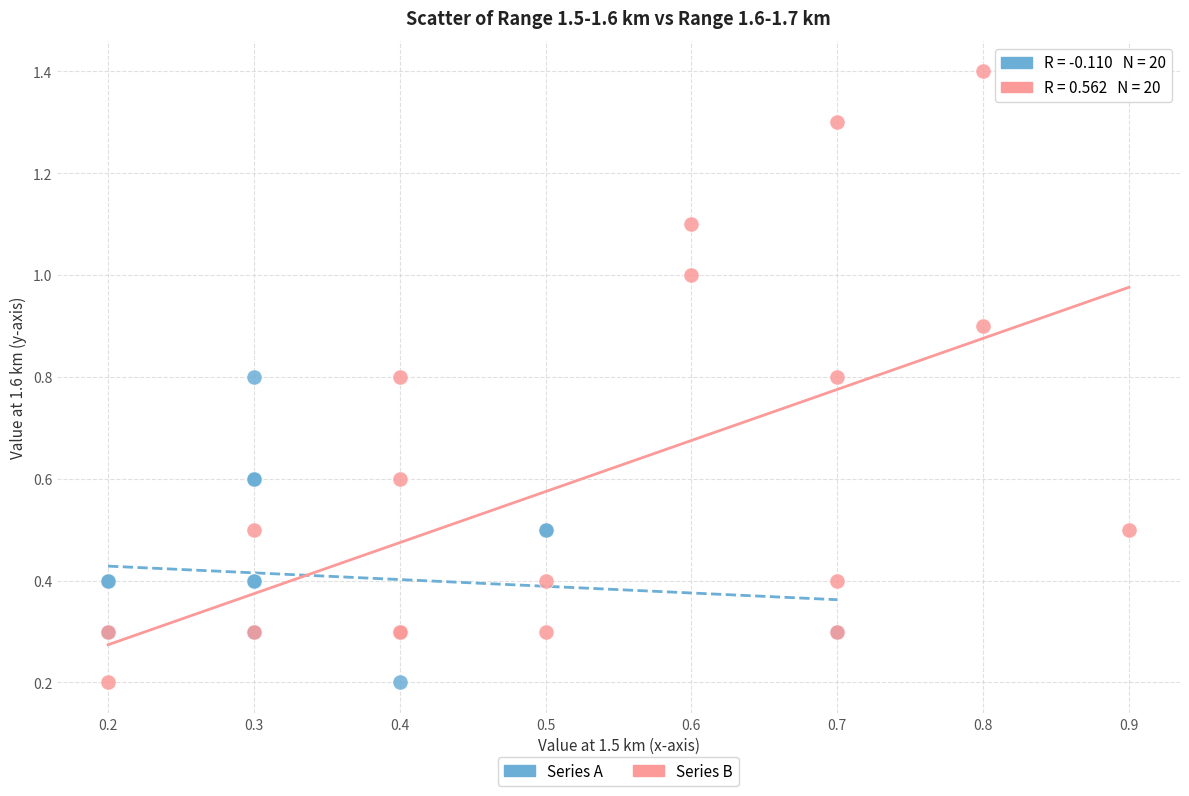

Which series has the largest Y range (max minus min)?

Series B